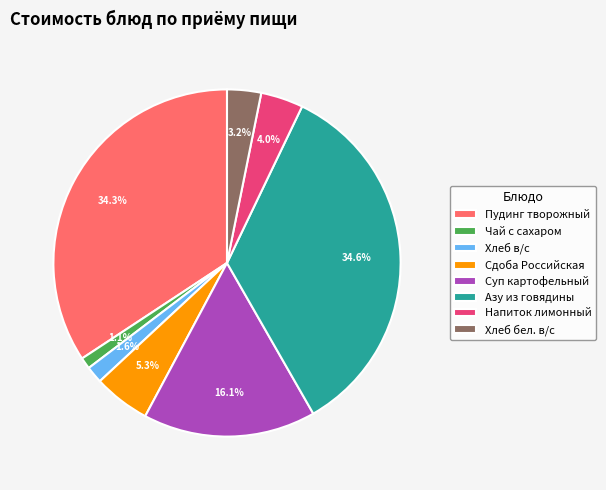

What is the ratio of the value at Азу из говядины to the value at Пудинг творожный?

1.0